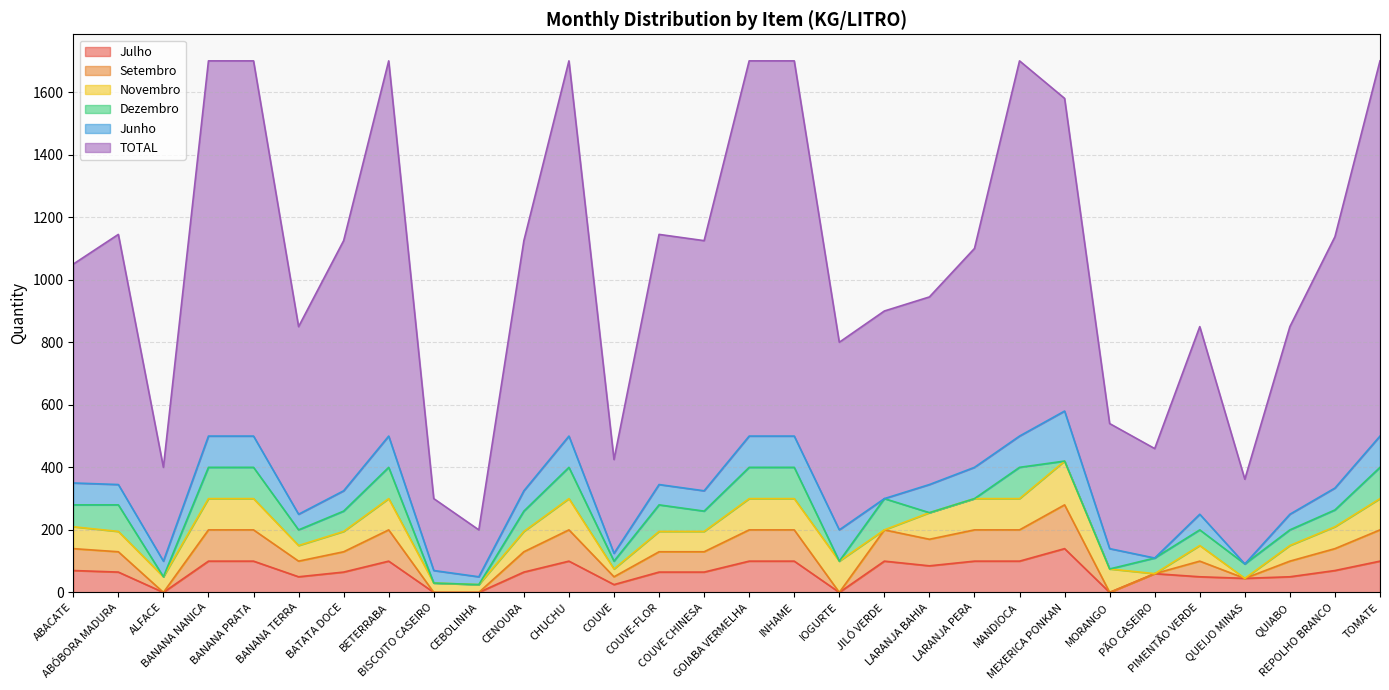

What are all the series names shown in the legend?

Julho, Setembro, Novembro, Dezembro, Junho, TOTAL